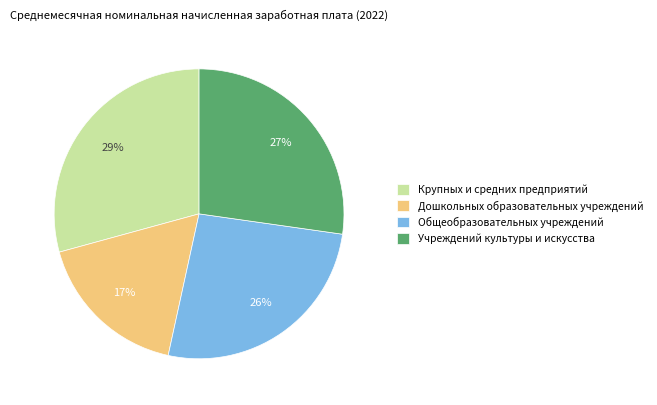

Does Крупных и средних предприятий represent more than half of the total?

No